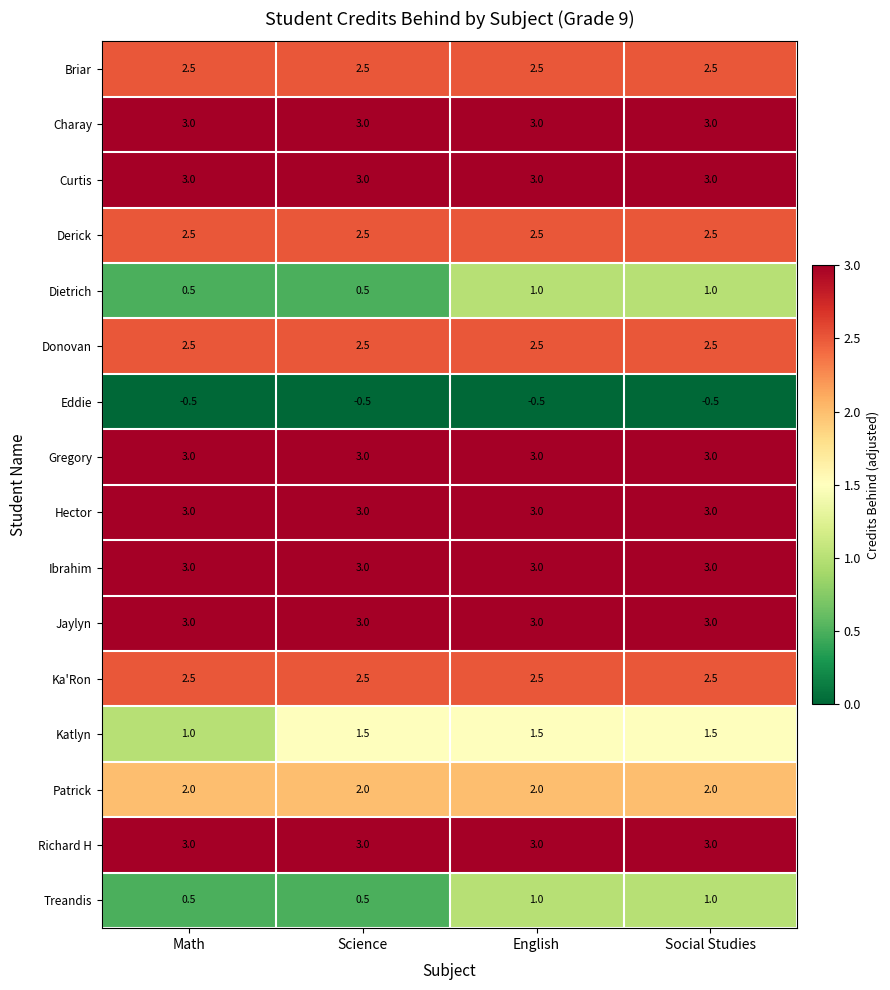

What is the smallest value displayed?

-0.5